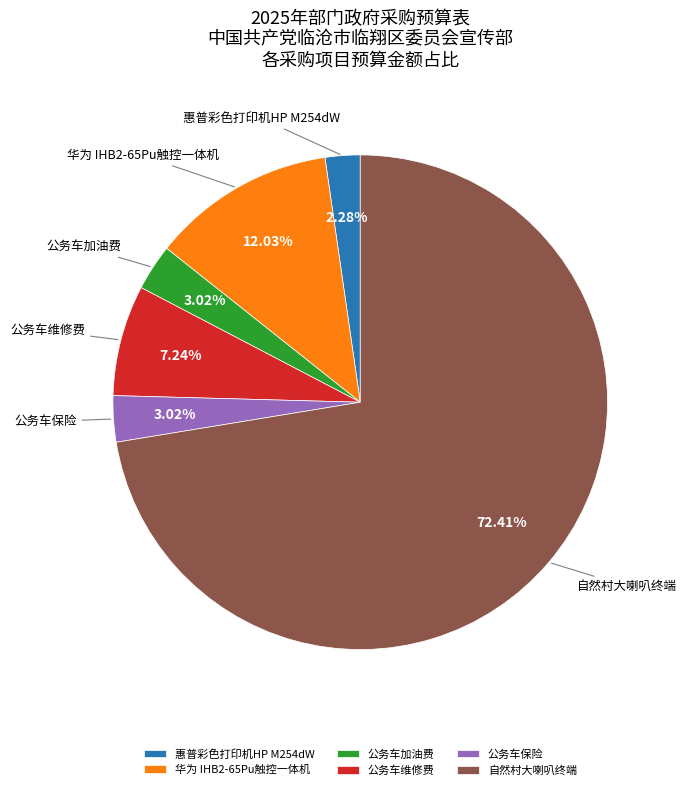

Is the sum of 惠普彩色打印机HP M254dW and 华为 IHB2-65Pu触控一体机 greater than half?

No